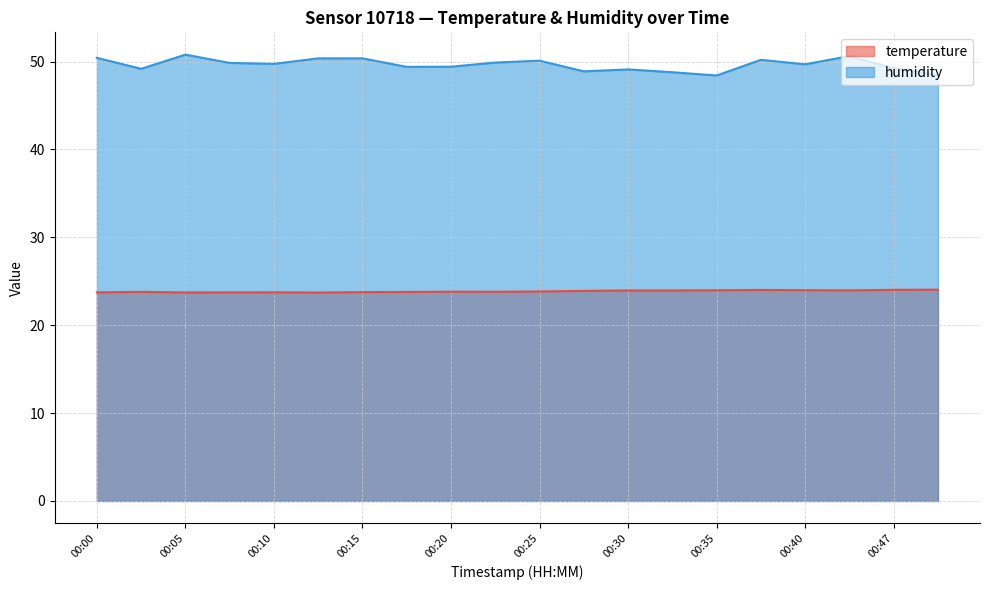

Rank the categories by humidity value from highest to lowest.

00:05, 00:42, 00:00, 00:13, 00:15, 00:37, 00:25, 00:23, 00:08, 00:10, 00:40, 00:20, 00:18, 00:47, 00:03, 00:30, 00:27, 00:32, 00:50, 00:35